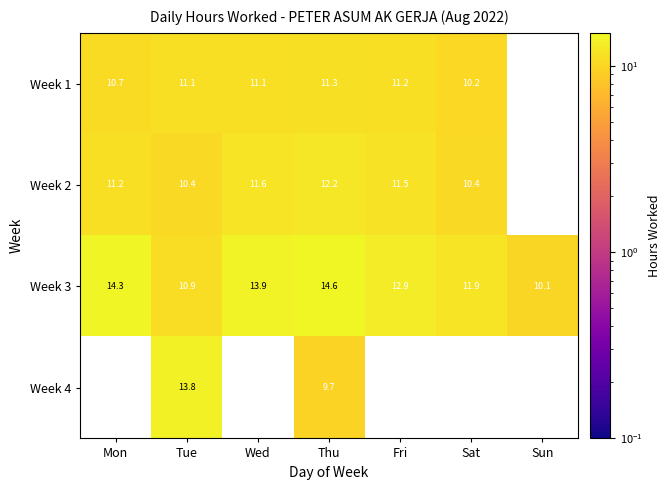

Between Tue and Thu, which series saw the biggest shift?

Week 4